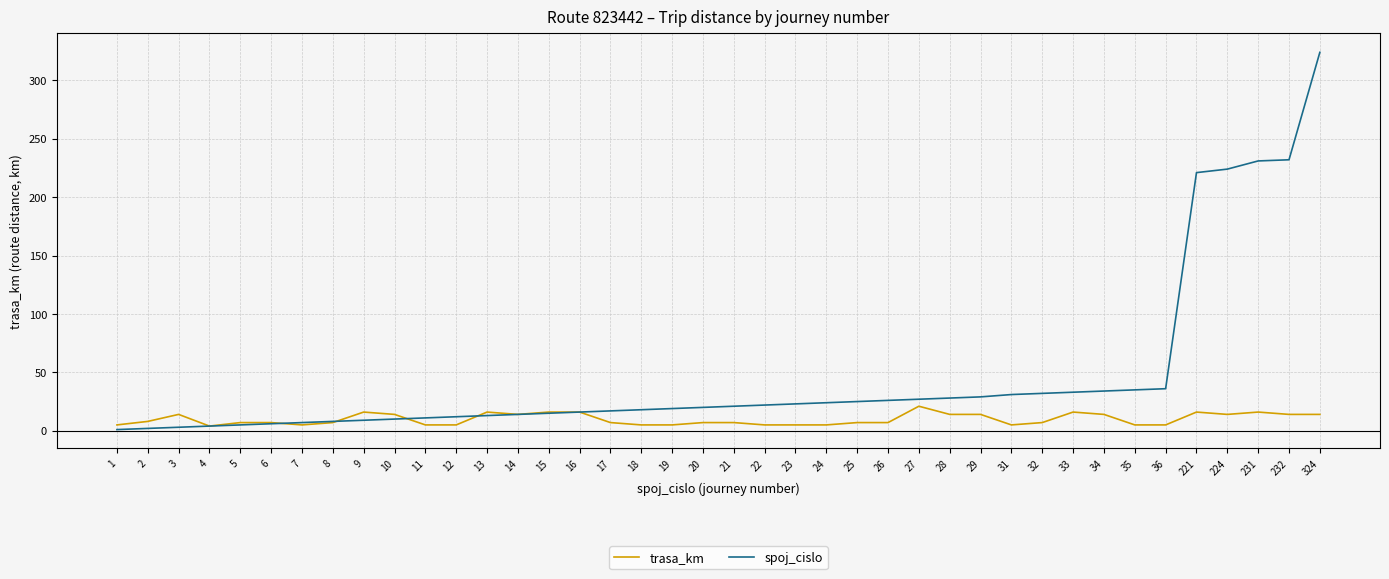

Rank the series by their average value, from lowest to highest.

trasa_km, spoj_cislo